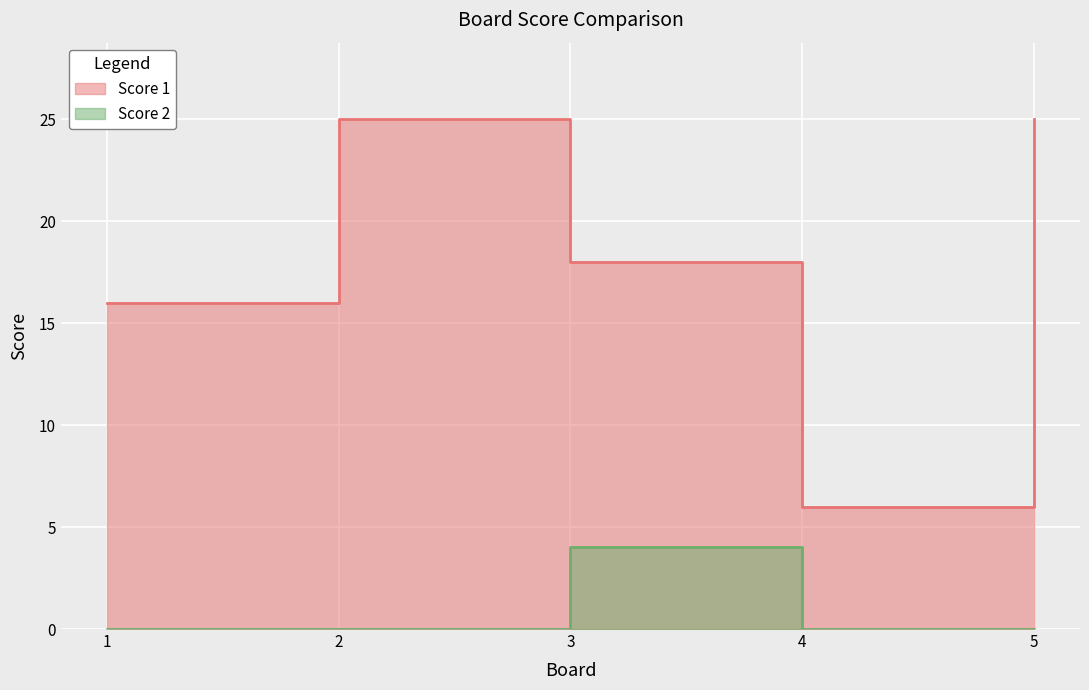

What is the difference between the second highest and second lowest values in the Score 1 series?

9